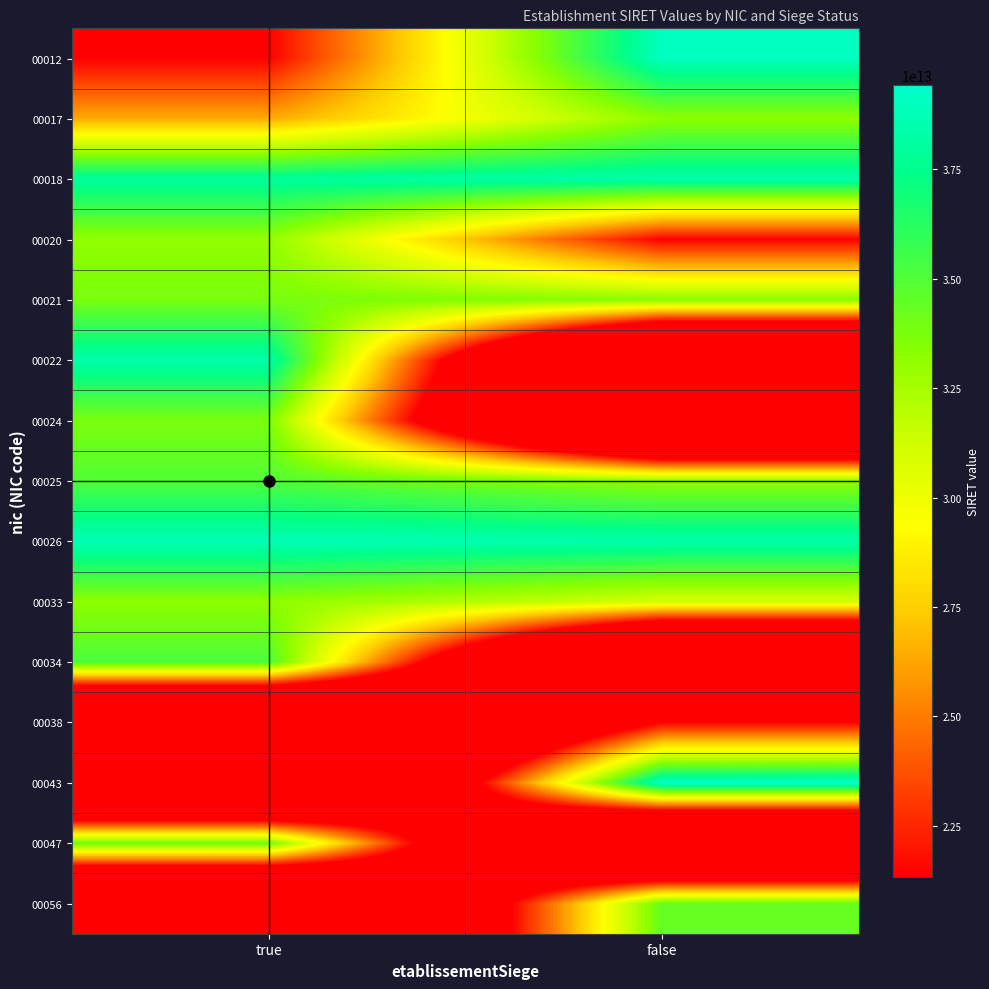

Which category has the highest value across all series?

false